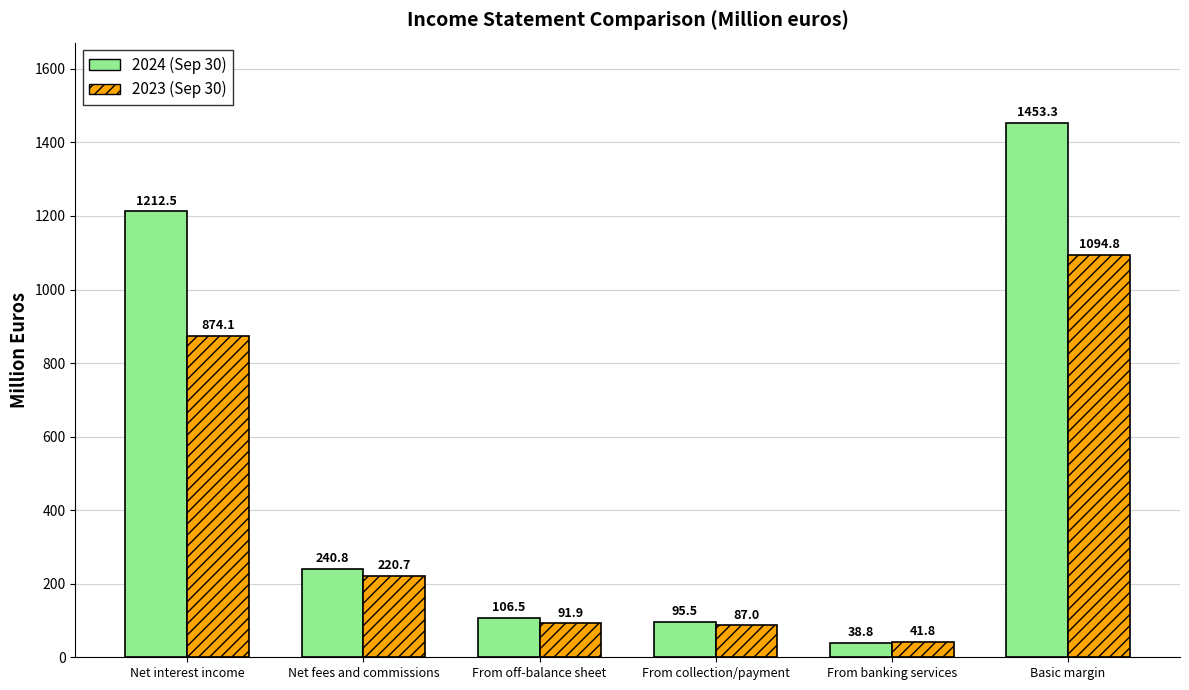

What is the total value across all series at From banking services?

80.6